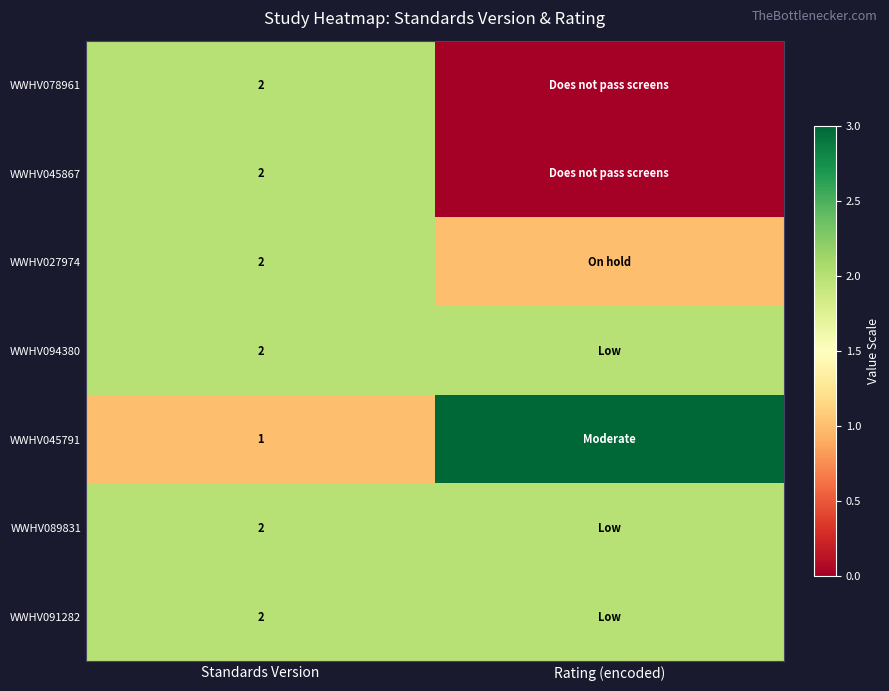

The WWHV027974 series shows 2 at Standards Version. True or false?

True